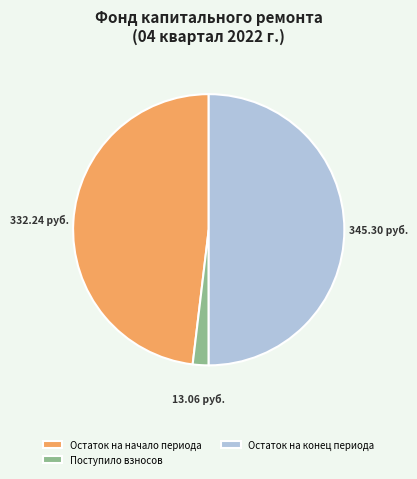

Does Поступило взносов represent more than half of the total?

No